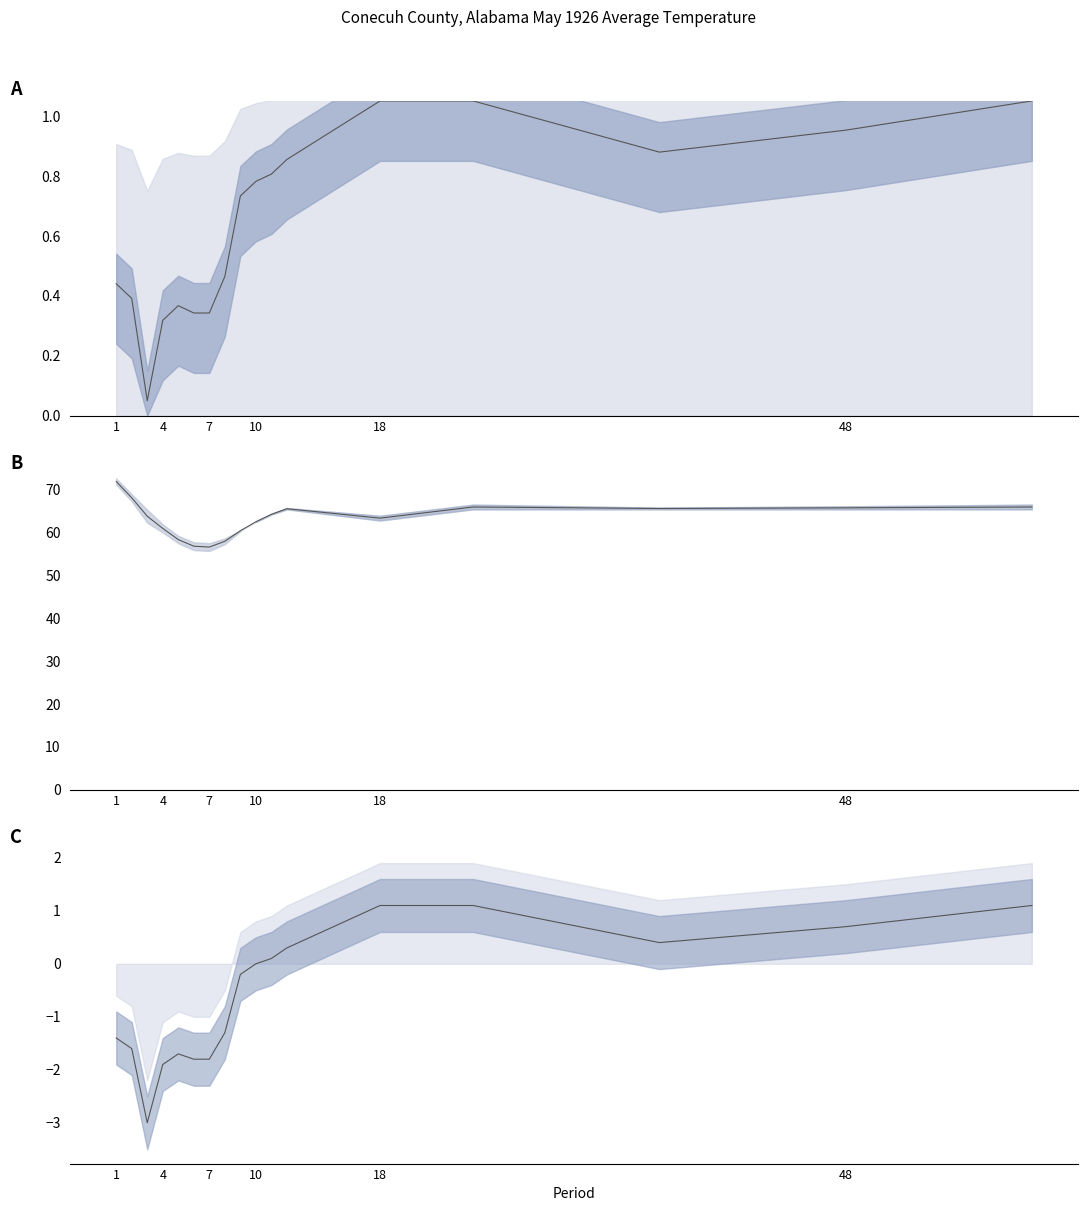

At which category is the sum across all series the highest?

1